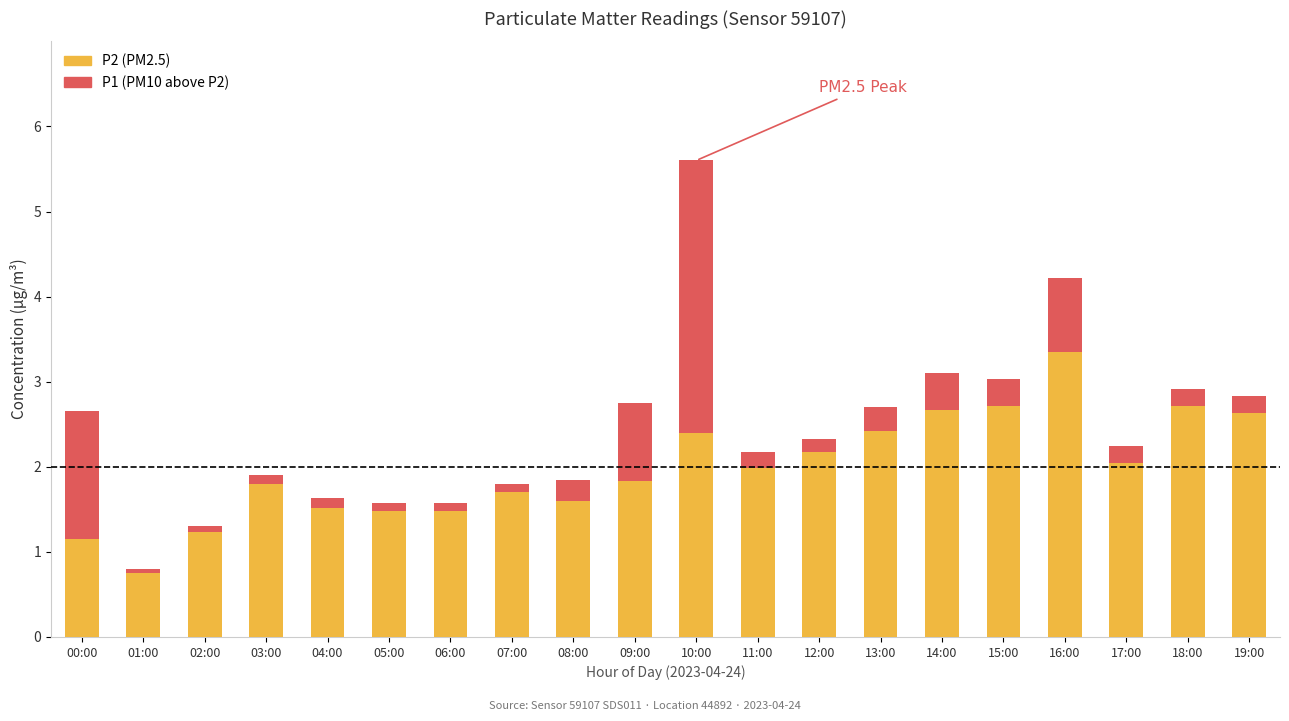

At which category is the sum across all series the highest?

10:00